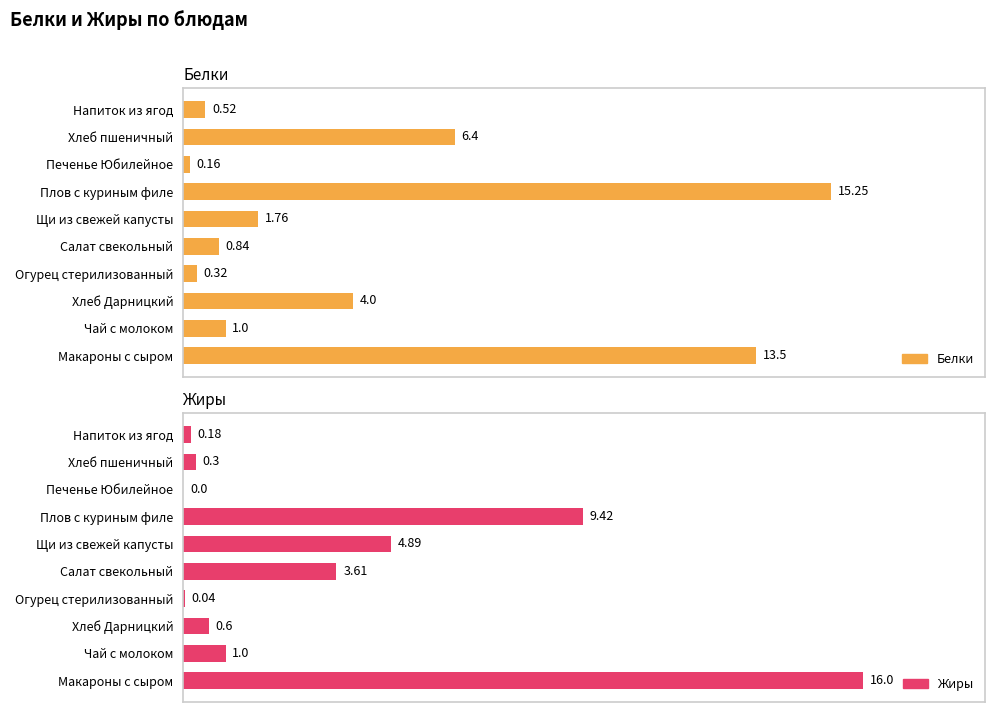

How many data points does each series have?

10